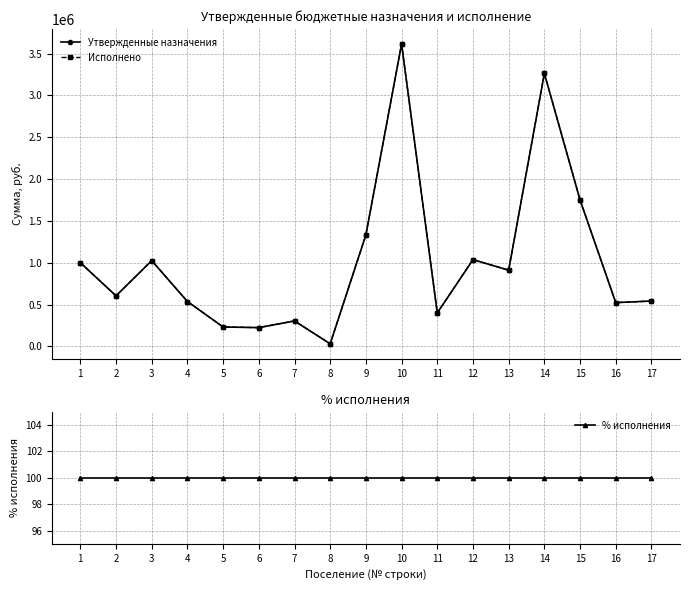

What is the highest value of the % исполнения series?

100